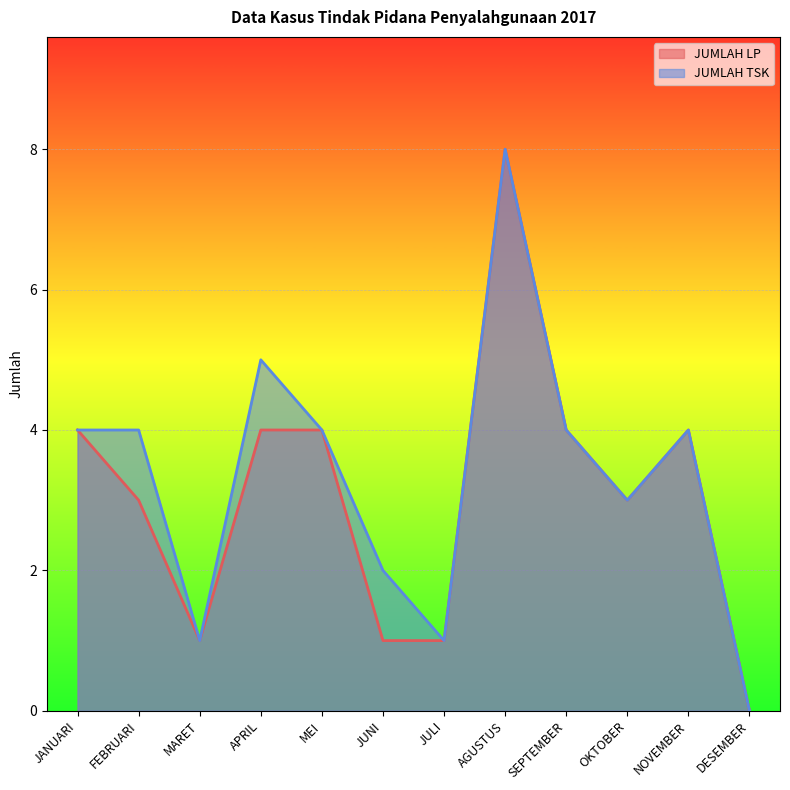

At which label does JUMLAH TSK first exceed 4?

APRIL